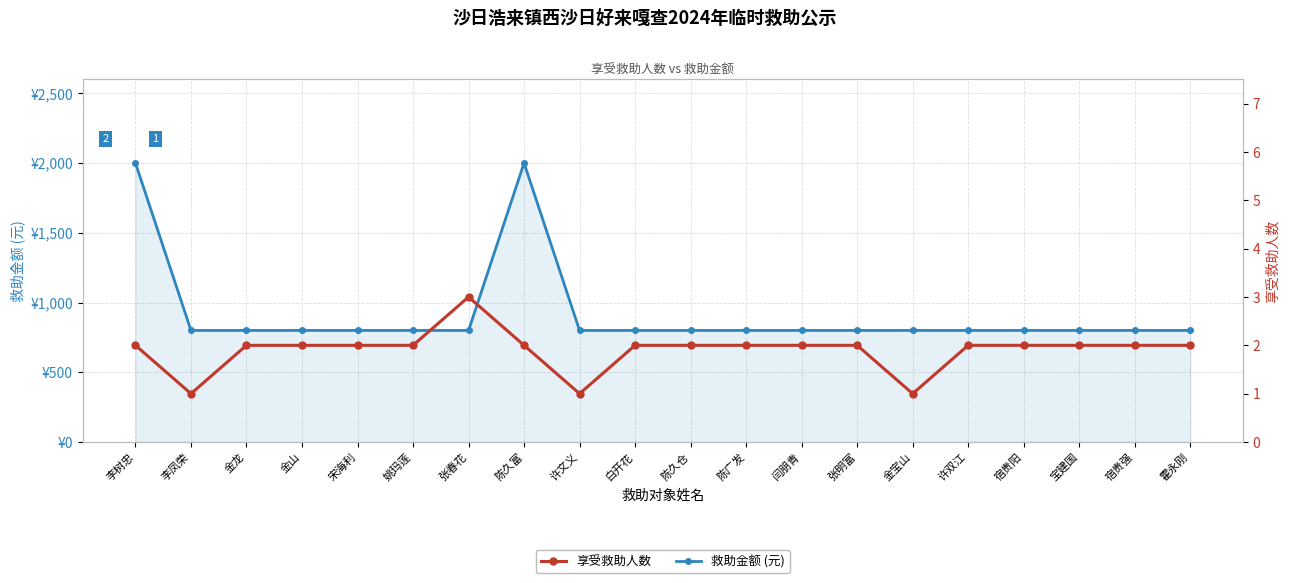

At which category does 享受救助人数 reach its first local valley?

李凤荣